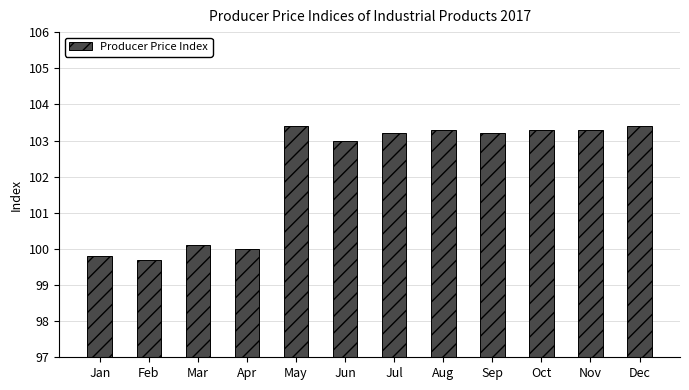

What is the greatest value displayed?

103.4